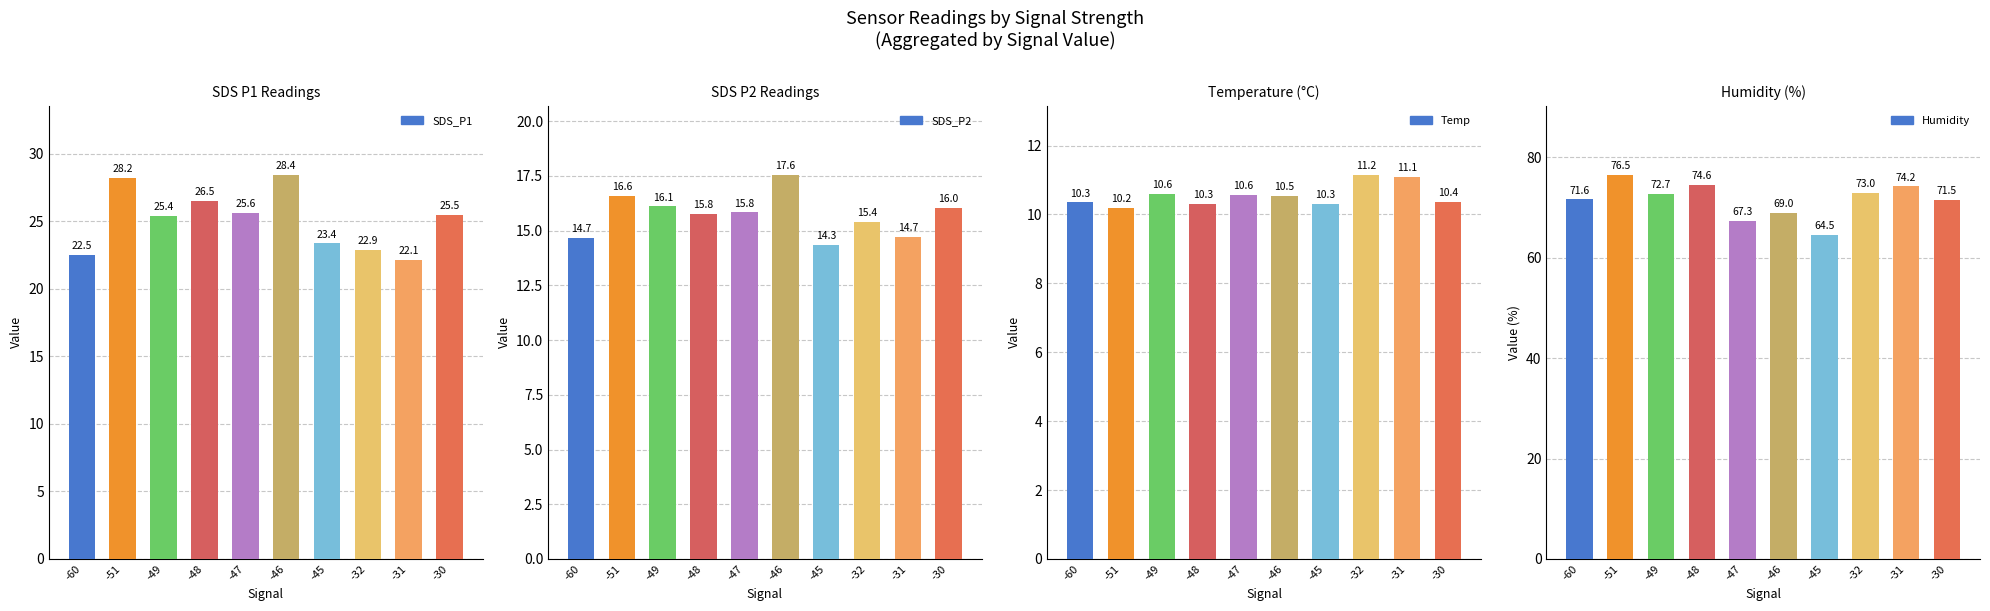

Reading left to right, what are all the values shown in this chart?

SDS_P1: 22.5	28.2	25.4	26.5	25.6	28.4	23.4	22.9	22.1	25.5
SDS_P2: 14.7	16.6	16.1	15.8	15.8	17.6	14.3	15.4	14.7	16.0
Temp: 10.3	10.2	10.6	10.3	10.6	10.5	10.3	11.2	11.1	10.4
Humidity: 71.6	76.5	72.7	74.6	67.3	69.0	64.5	73.0	74.2	71.5